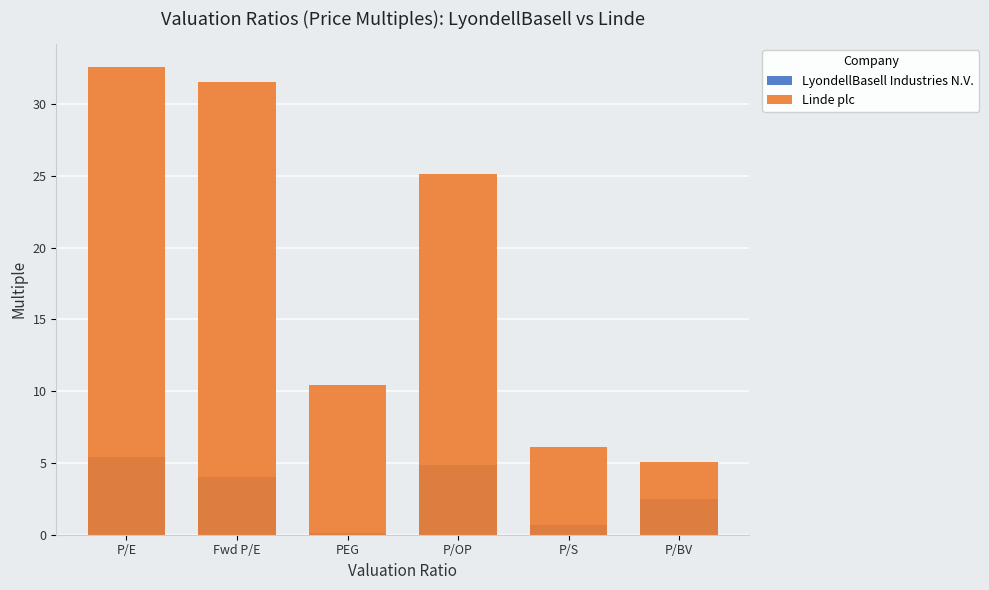

Which series has the largest total across all categories?

Linde plc